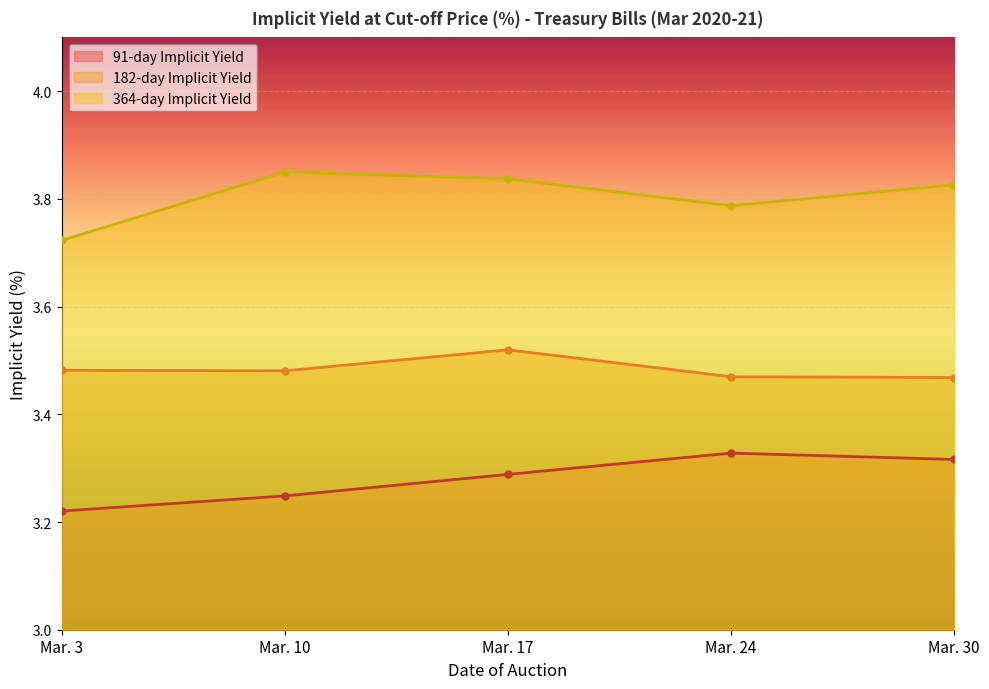

Reading left to right, list all the values displayed in this chart.

91-day Implicit Yield: 3.2	3.2	3.3	3.3	3.3
182-day Implicit Yield: 3.5	3.5	3.5	3.5	3.5
364-day Implicit Yield: 3.7	3.9	3.8	3.8	3.8